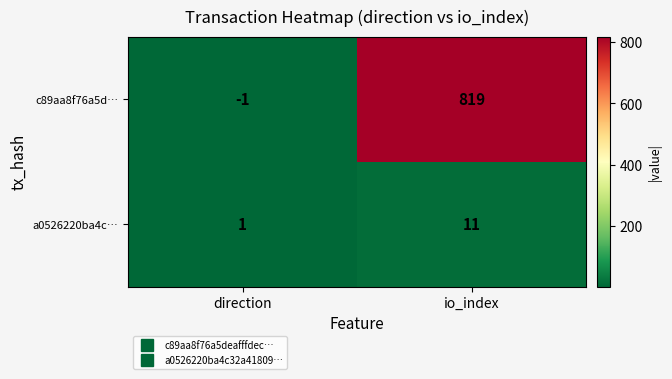

What is the average value of the a0526220ba4c… series?

6